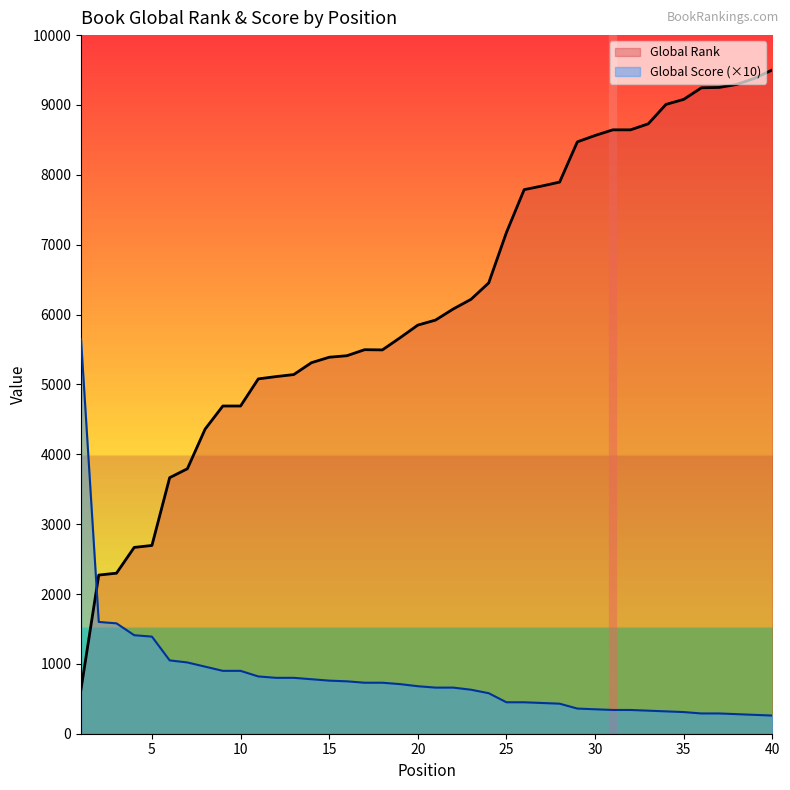

What is the spread (max minus min) of values at 15?

4629